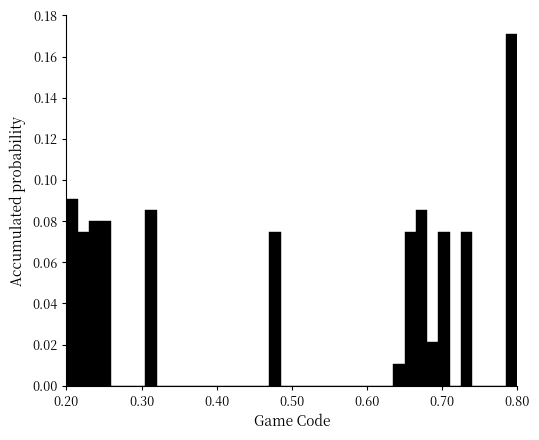

Around what value on the x-axis is the tallest bar? Give the approximate position of its centre, as read against the axis.

0.79